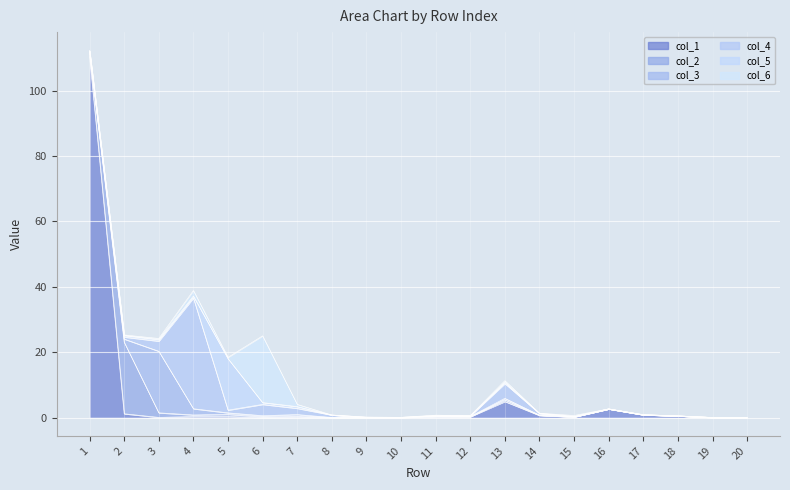

What is the maximum value shown in the chart?

110.5